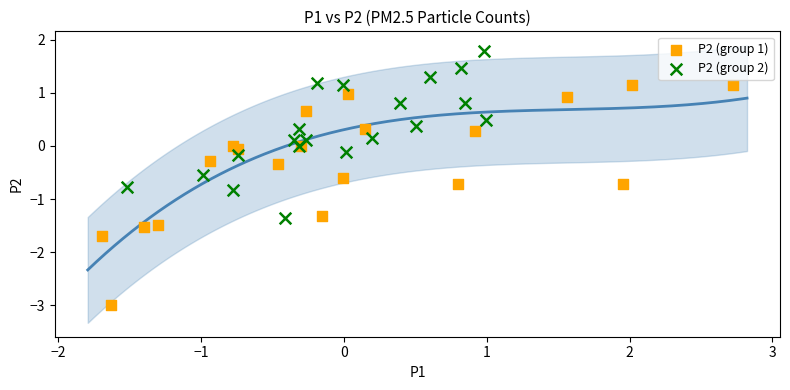

Which series has the largest Y range (max minus min)?

P2 (group 1)